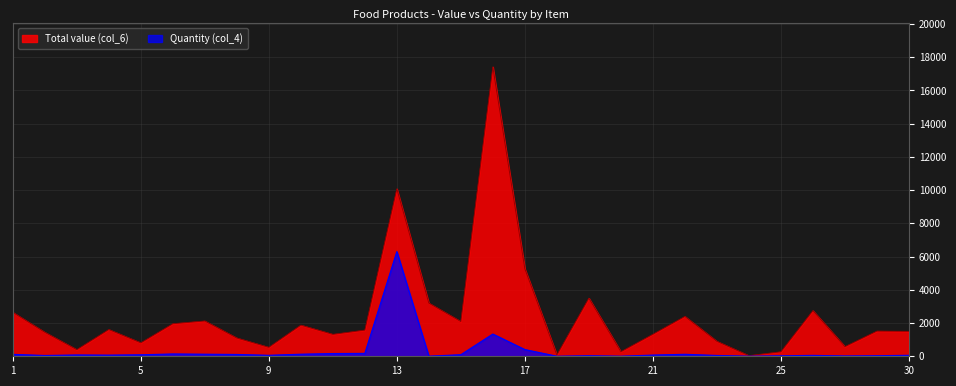

What is the value of the Quantity (col_4) point at the 8th from the left?

110